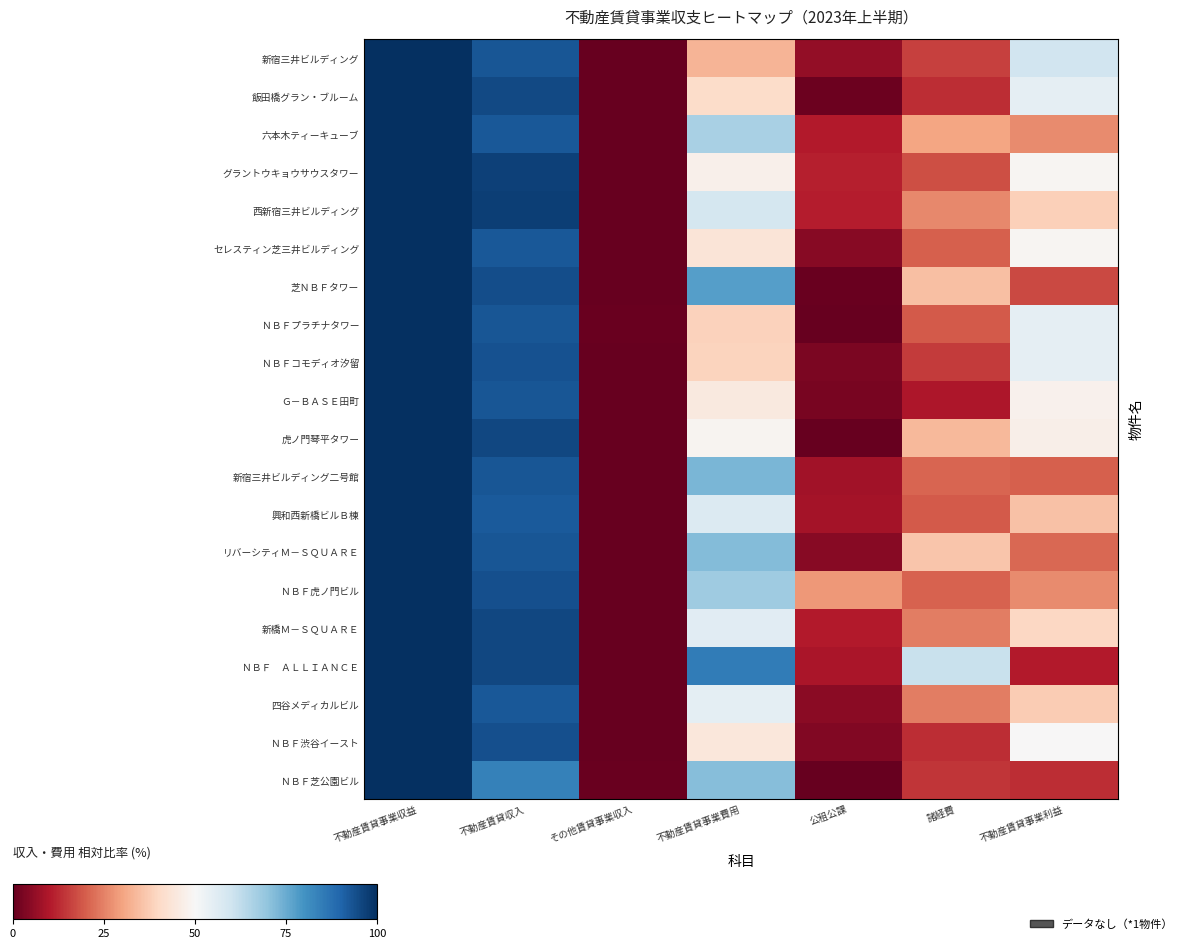

Which has a higher value, 公租公課 or 不動産賃貸事業収益?

不動産賃貸事業収益